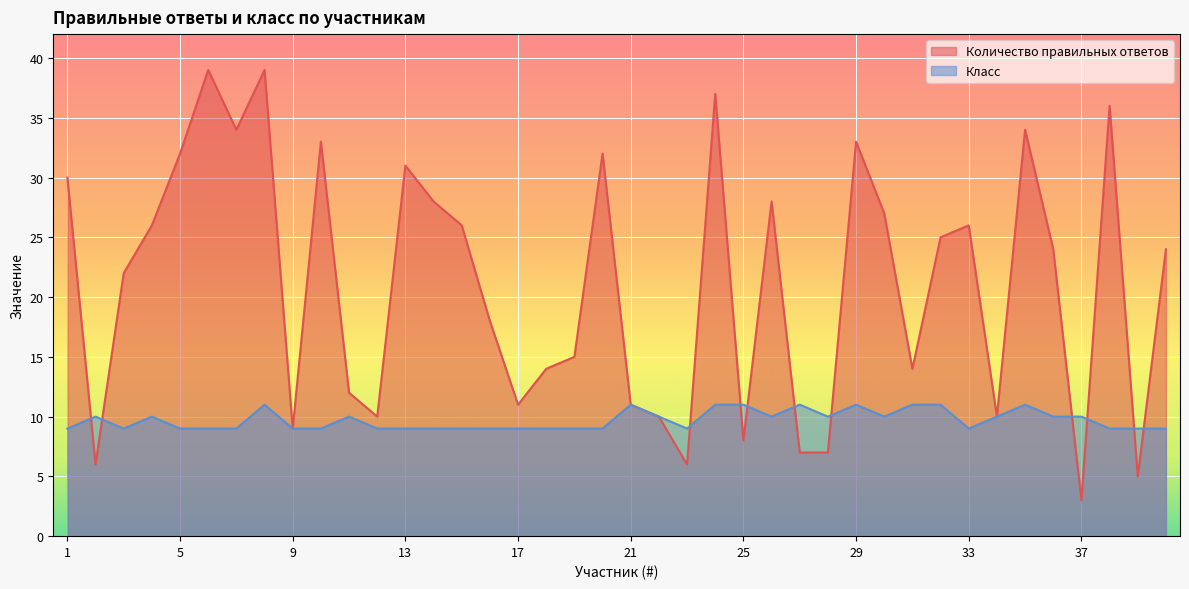

At which label is Класс closest to 10?

2